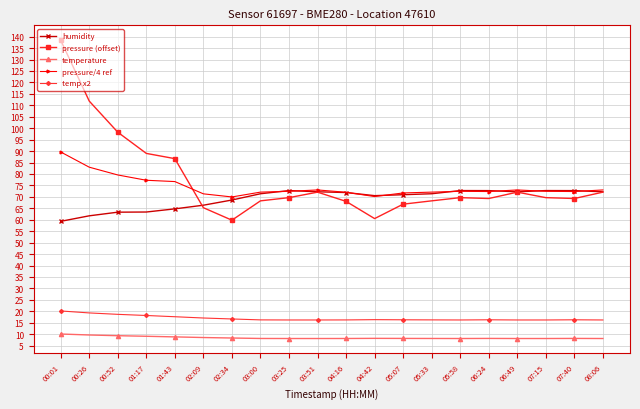

At which category is the sum across all series the highest?

00:01